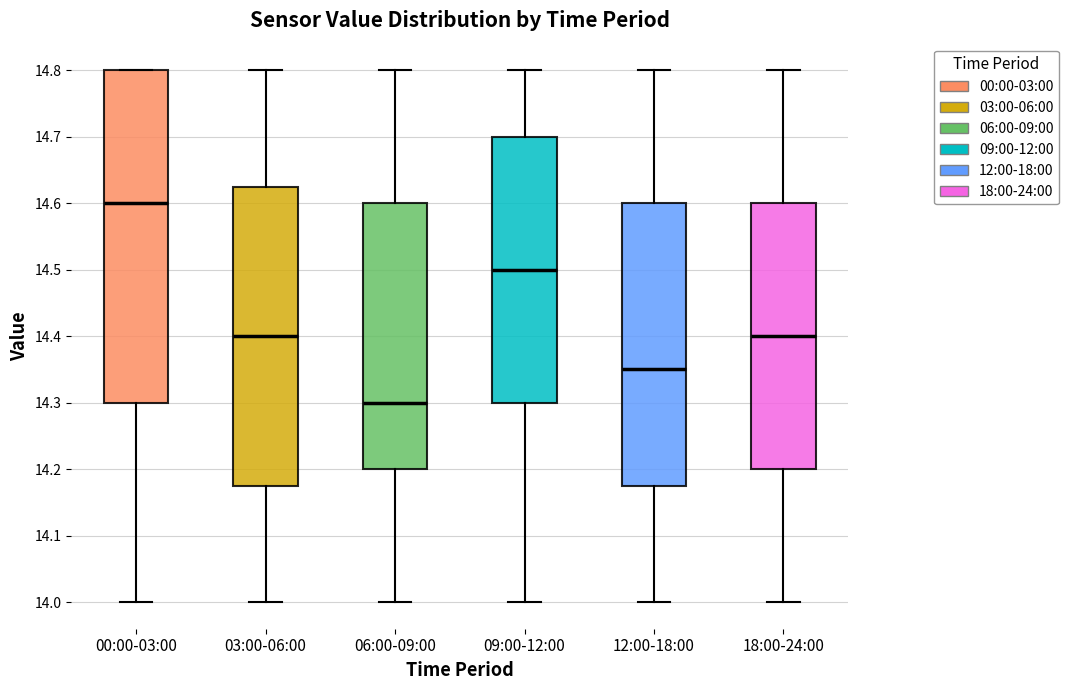

Which box has the highest median line?

00:00-03:00